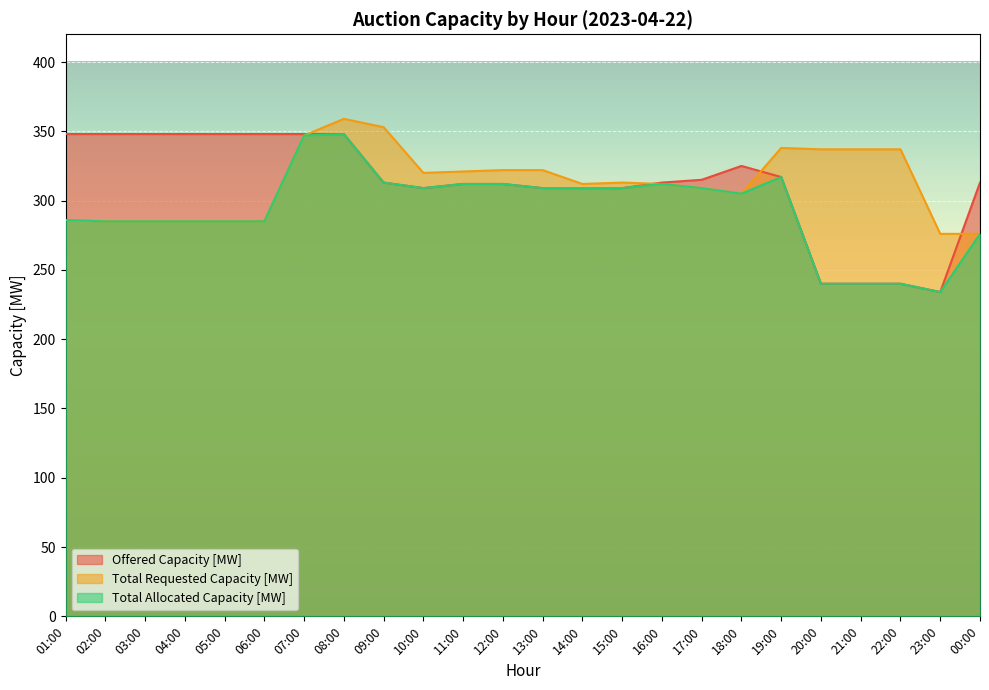

What is the maximum value shown in the chart?

359